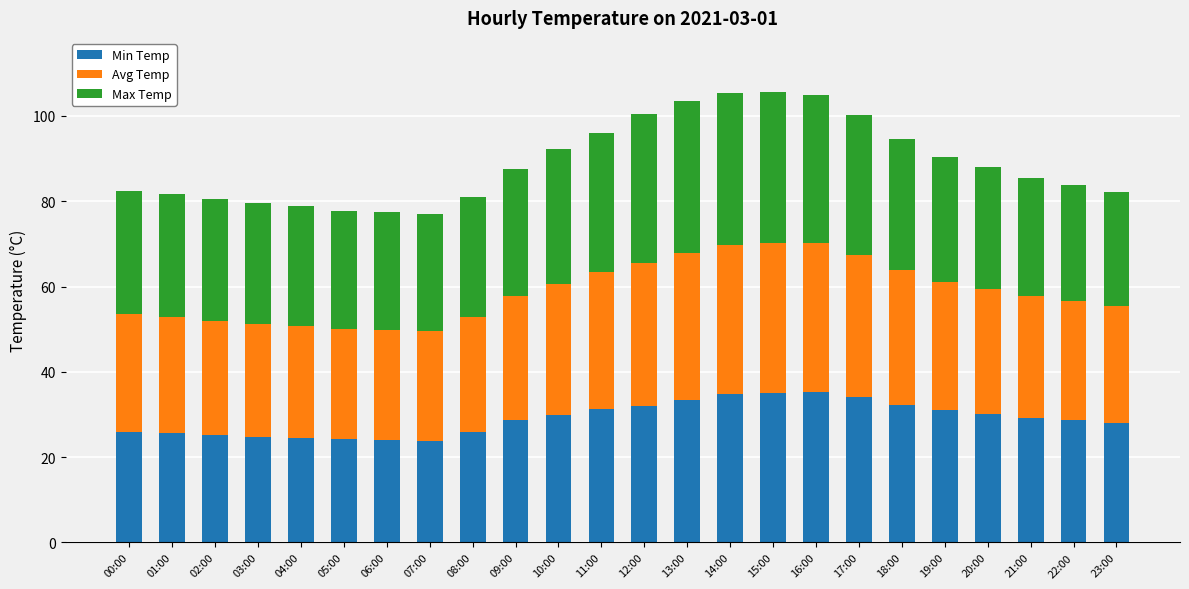

Is it true that Min Temp equals 30.1 at 20:00?

True